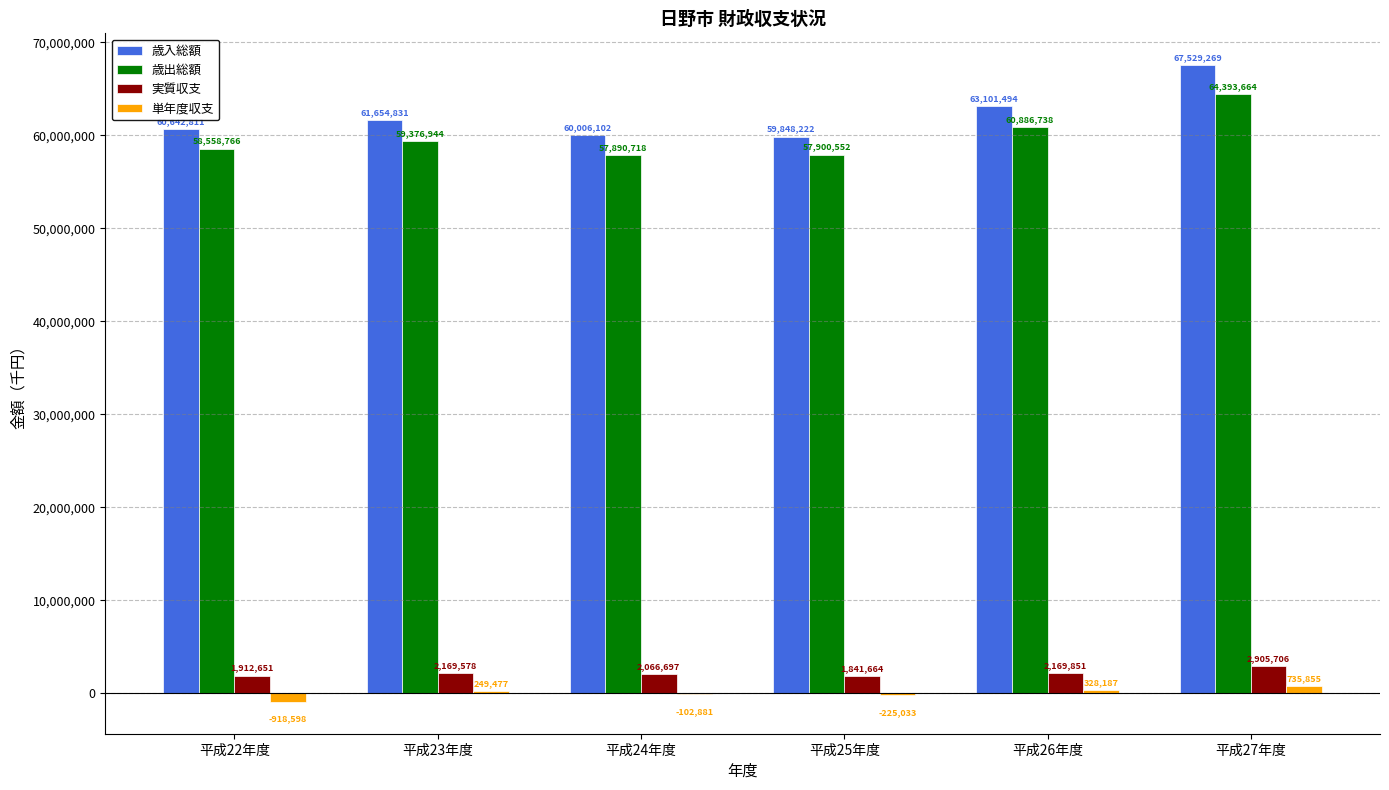

How many groups of bars are there?

6